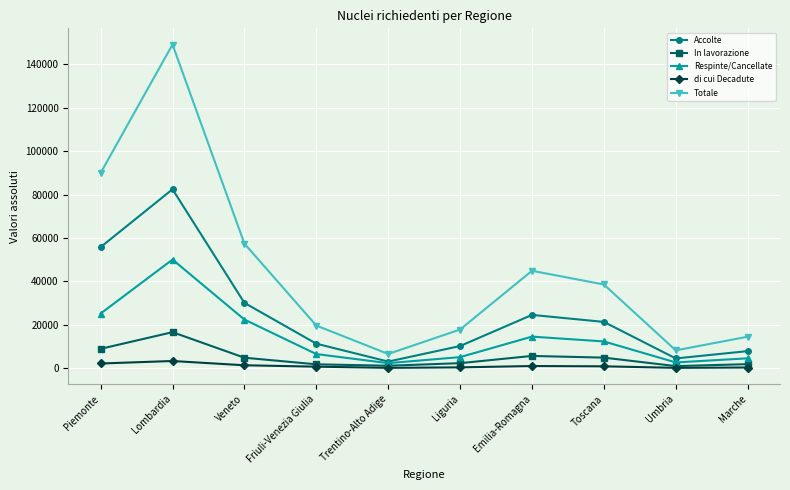

What is the sum of all Accolte values?

251290